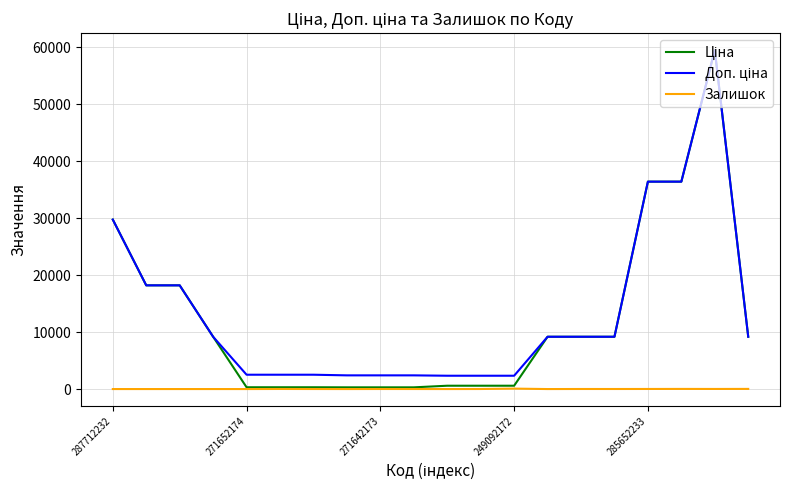

What is the greatest value displayed?

59523.0